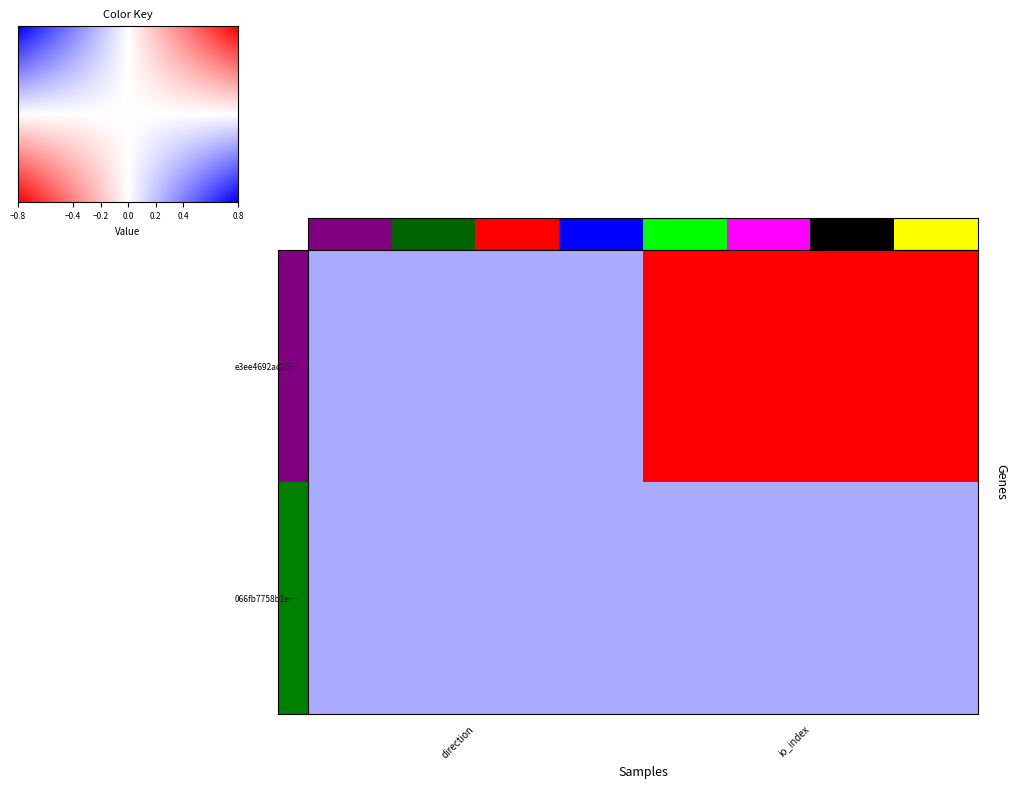

Is it true that 066fb7758b1e78dfe542843ff8f71f70808d255 equals 1 at -1?

True